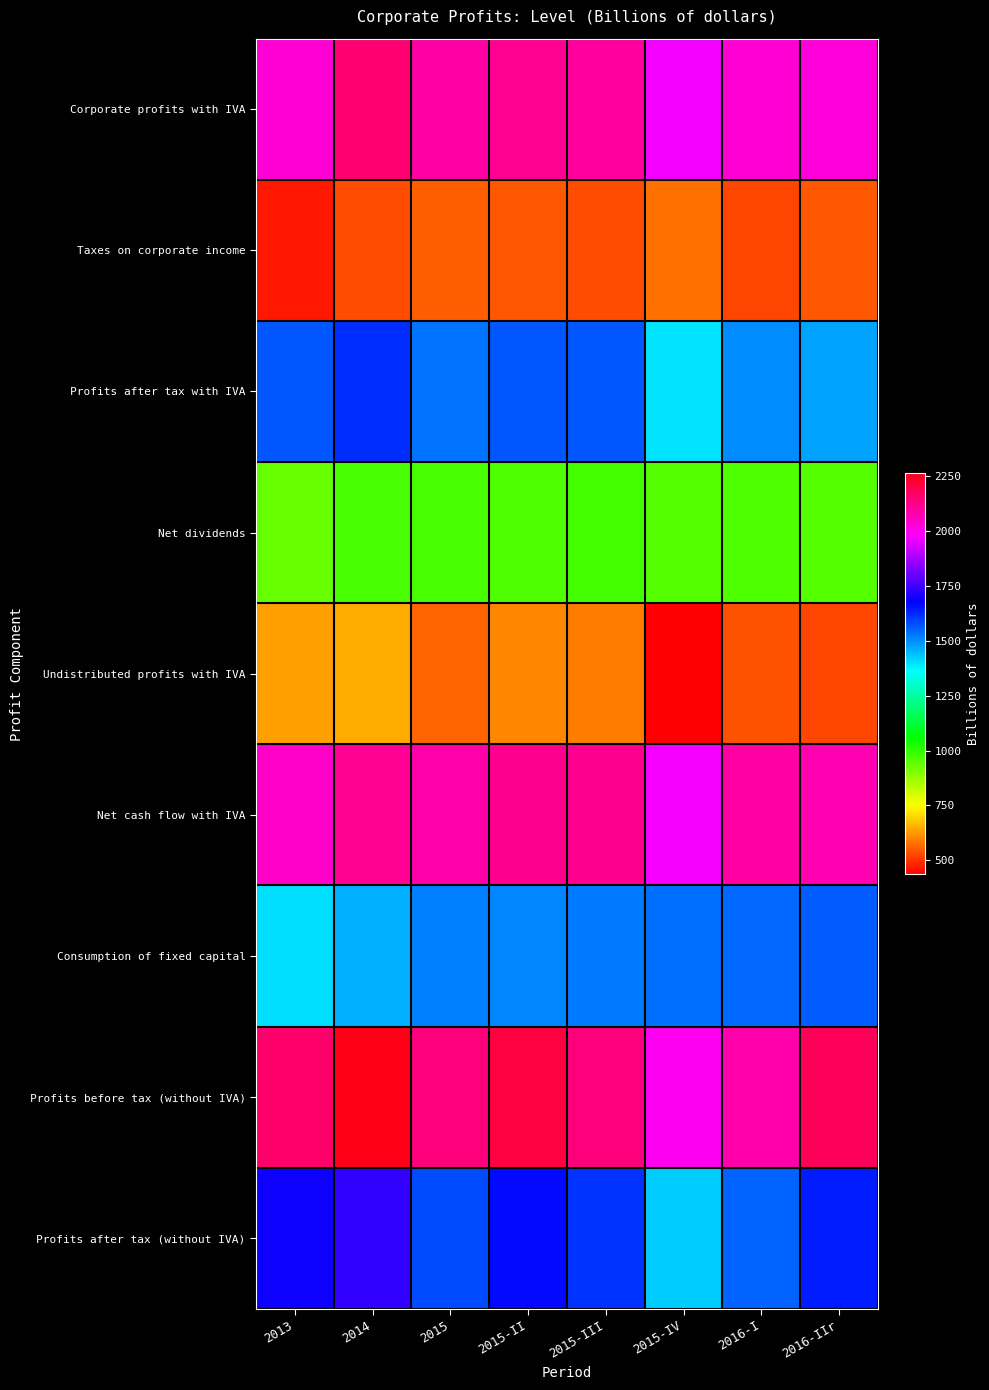

What is the total value across all series at 2015-II?

13290.1